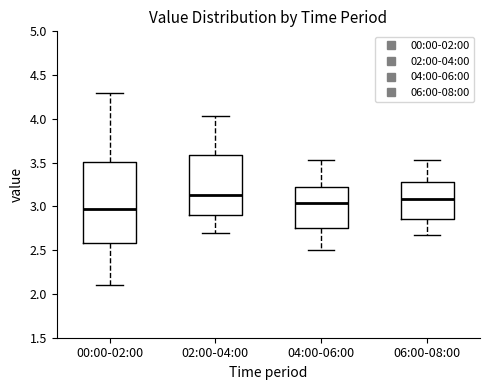

Reading left to right, transcribe this box plot: for each box, give where its median line is, the range the box spans, and where its two whiskers end, as read against the y-axis. The values are not printed on the chart, so give them approximately, as read against the axis.

00:00-02:00: median 2.95, box 2.60 to 3.50, whiskers 2.10 to 4.30
02:00-04:00: median 3.15, box 2.90 to 3.60, whiskers 2.70 to 4.05
04:00-06:00: median 3.05, box 2.75 to 3.20, whiskers 2.50 to 3.55
06:00-08:00: median 3.10, box 2.85 to 3.30, whiskers 2.65 to 3.55